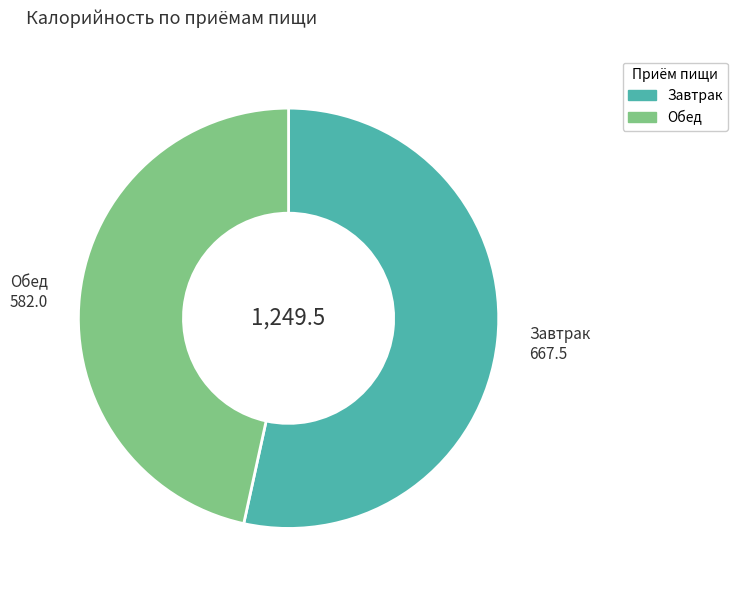

What is the smallest slice in the pie chart?

Обед